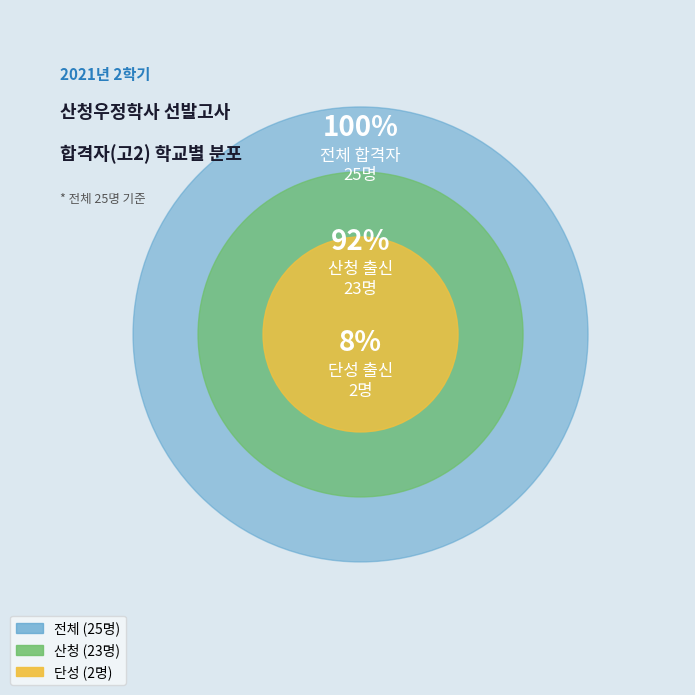

True or false: 단성 accounts for 8% of the total.

True